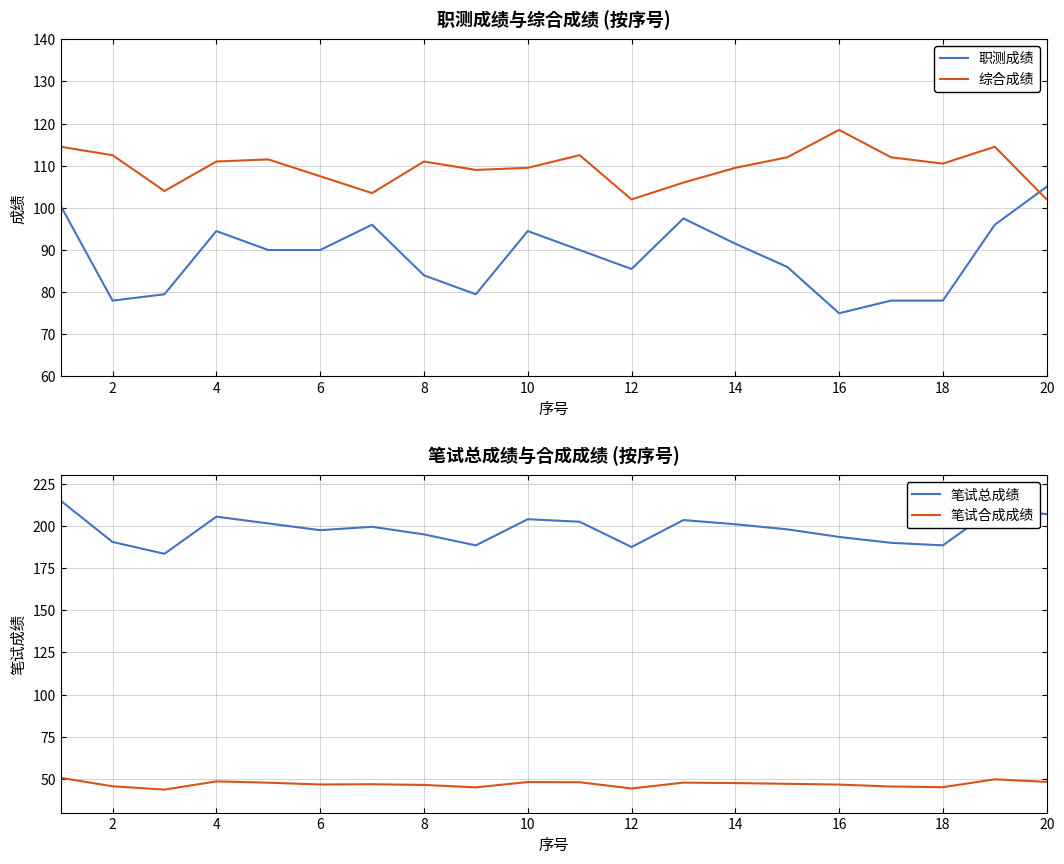

What is the lowest value of the 综合成绩 series?

102.0